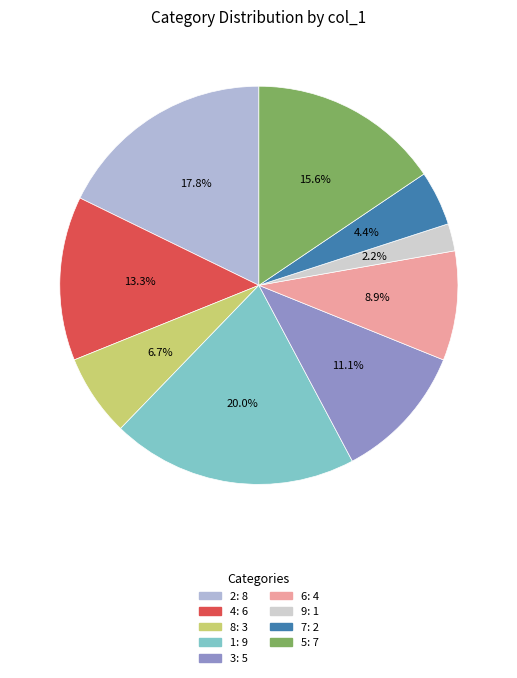

How many slices are in this pie chart?

9